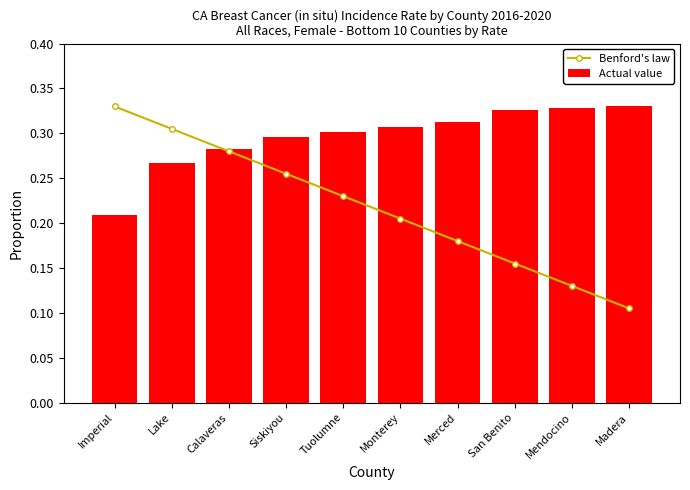

What is the sum of the Actual value values at Tuolumne and Imperial?

0.5